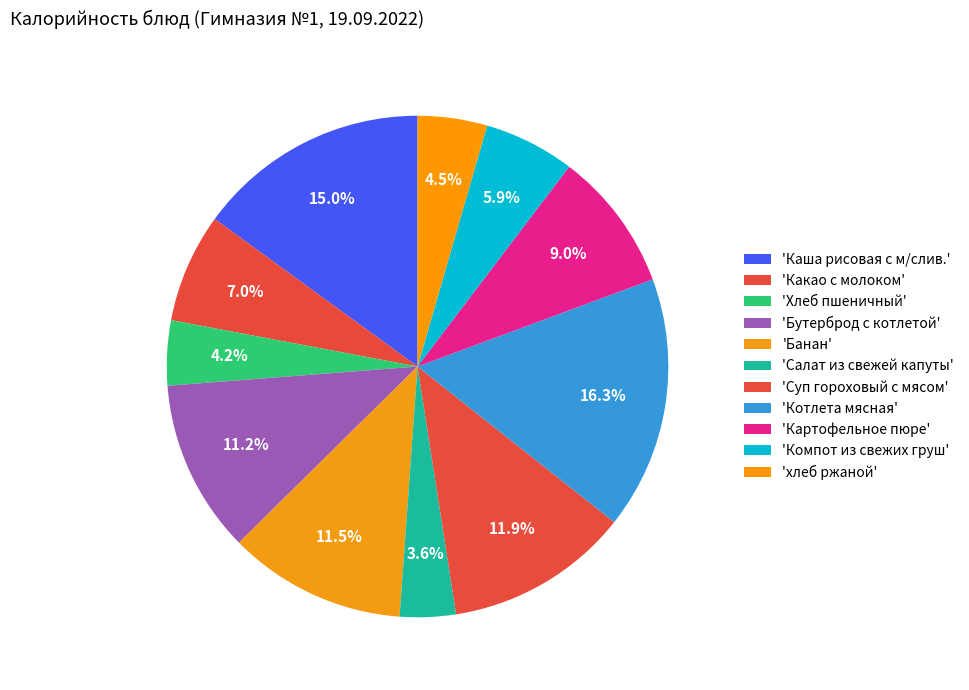

What is the largest slice in the pie chart?

Котлета мясная